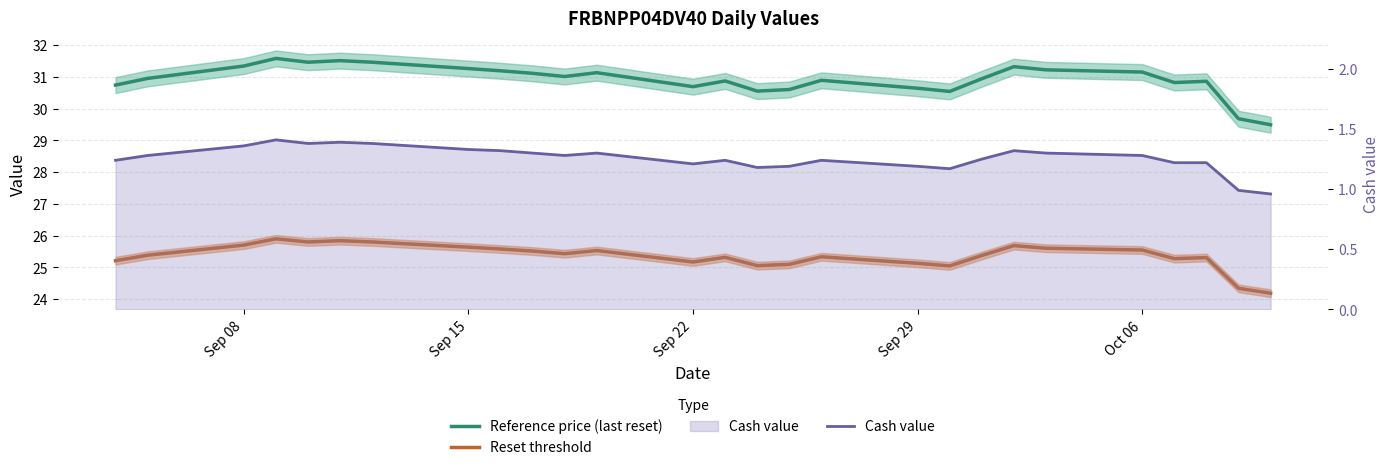

True or false: Reference price (last reset) and Reset threshold intersect in this chart.

False